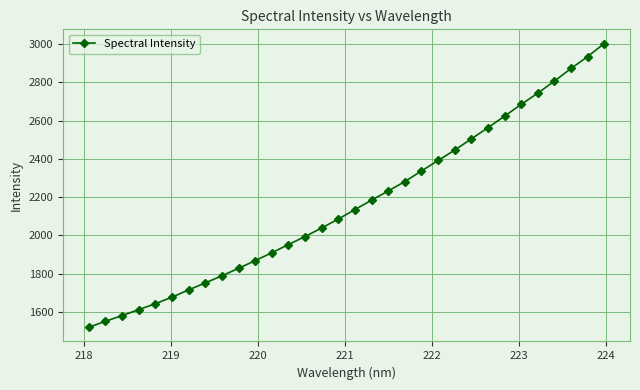

True or false: the data has more than 2 interior local peaks.

False